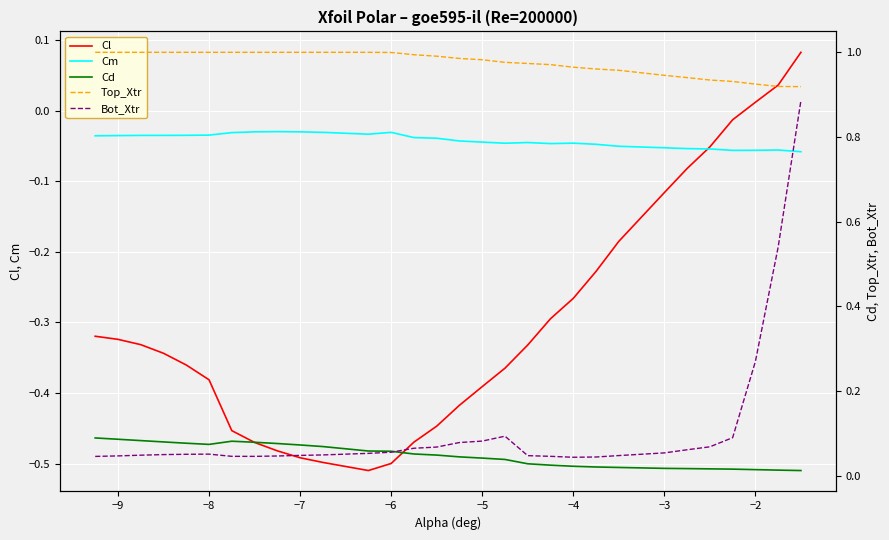

Reading right to left, list all the values displayed in this chart.

Cl: 0.1	0.0	0.0	-0.0	-0.1	-0.1	-0.1	-0.2	-0.2	-0.3	-0.3	-0.3	-0.4	-0.4	-0.4	-0.4	-0.5	-0.5	-0.5	-0.5	-0.5	-0.5	-0.5	-0.5	-0.4	-0.4	-0.3	-0.3	-0.3	-0.3
Cm: -0.1	-0.1	-0.1	-0.1	-0.1	-0.1	-0.1	-0.1	-0.0	-0.0	-0.0	-0.0	-0.0	-0.0	-0.0	-0.0	-0.0	-0.0	-0.0	-0.0	-0.0	-0.0	-0.0	-0.0	-0.0	-0.0	-0.0	-0.0	-0.0	-0.0
Cd: 0.0	0.0	0.0	0.0	0.0	0.0	0.0	0.0	0.0	0.0	0.0	0.0	0.0	0.0	0.0	0.0	0.1	0.1	0.1	0.1	0.1	0.1	0.1	0.1	0.1	0.1	0.1	0.1	0.1	0.1
Top_Xtr: 0.9	0.9	0.9	0.9	0.9	0.9	0.9	1.0	1.0	1.0	1.0	1.0	1.0	1.0	1.0	1.0	1.0	1.0	1.0	1.0	1.0	1.0	1.0	1.0	1.0	1.0	1.0	1.0	1.0	1.0
Bot_Xtr: 0.9	0.5	0.3	0.1	0.1	0.1	0.1	0.0	0.0	0.0	0.0	0.0	0.1	0.1	0.1	0.1	0.1	0.1	0.1	0.0	0.0	0.0	0.0	0.0	0.1	0.1	0.0	0.0	0.0	0.0